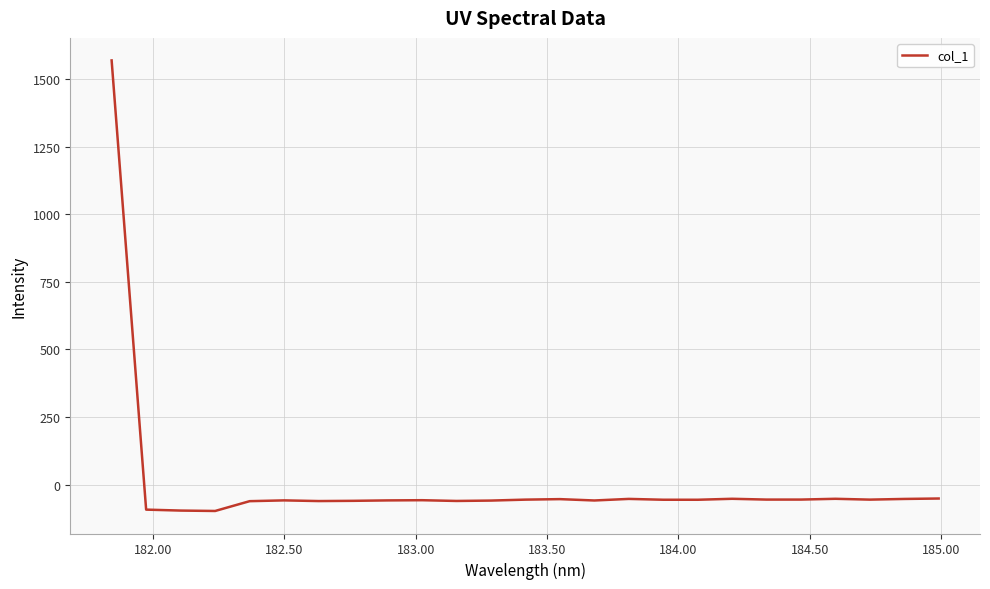

What is the minimum value shown in the chart?

-97.8